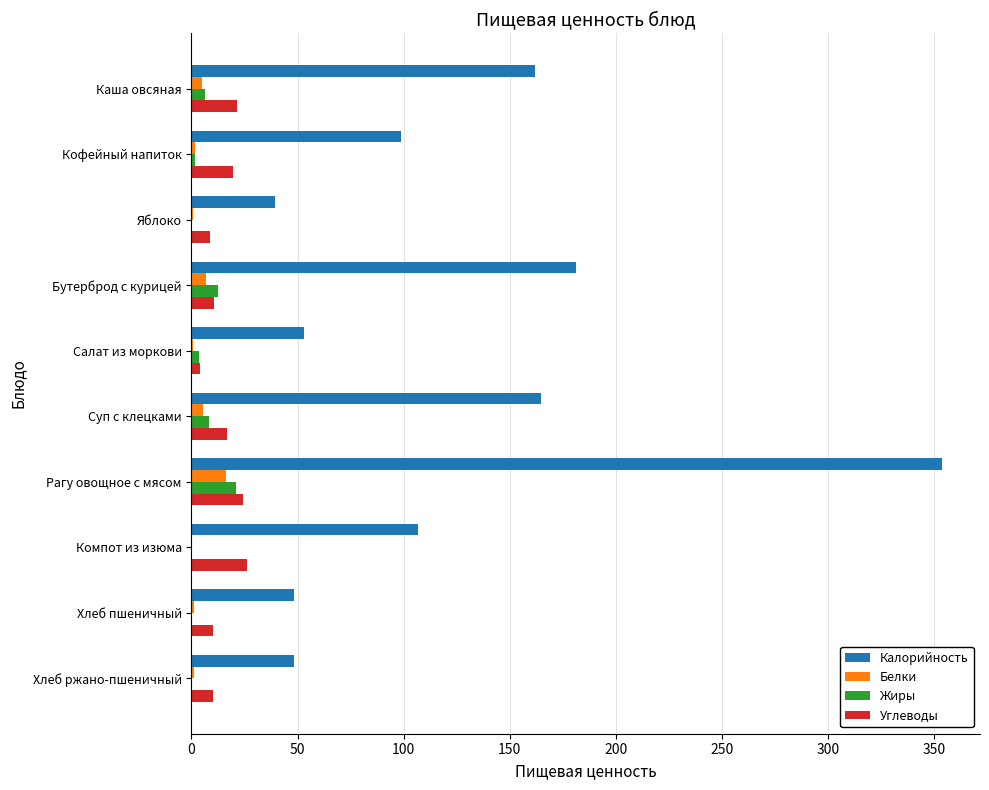

At which category is the sum across all series the highest?

Рагу овощное с мясом